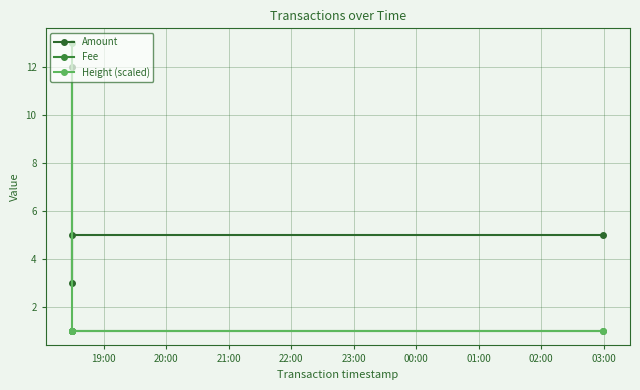

Is it true that Height (scaled) equals 0 at 22:00?

False